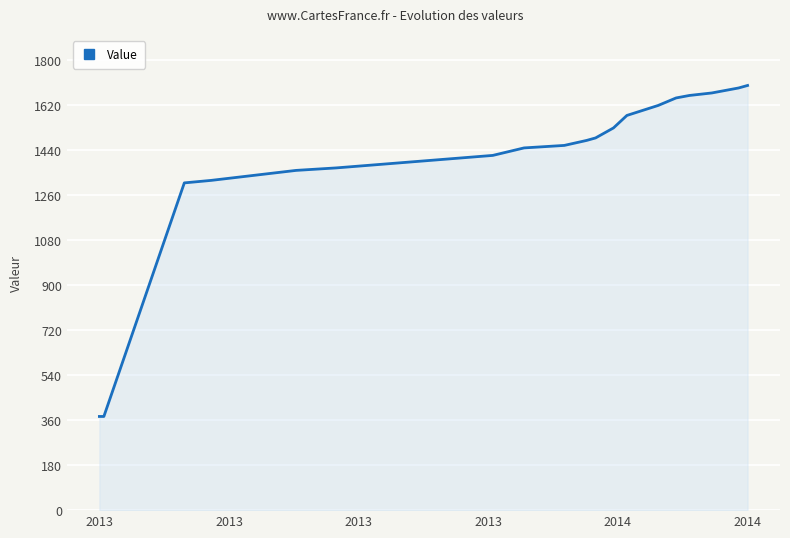

What is the smallest value displayed?

375